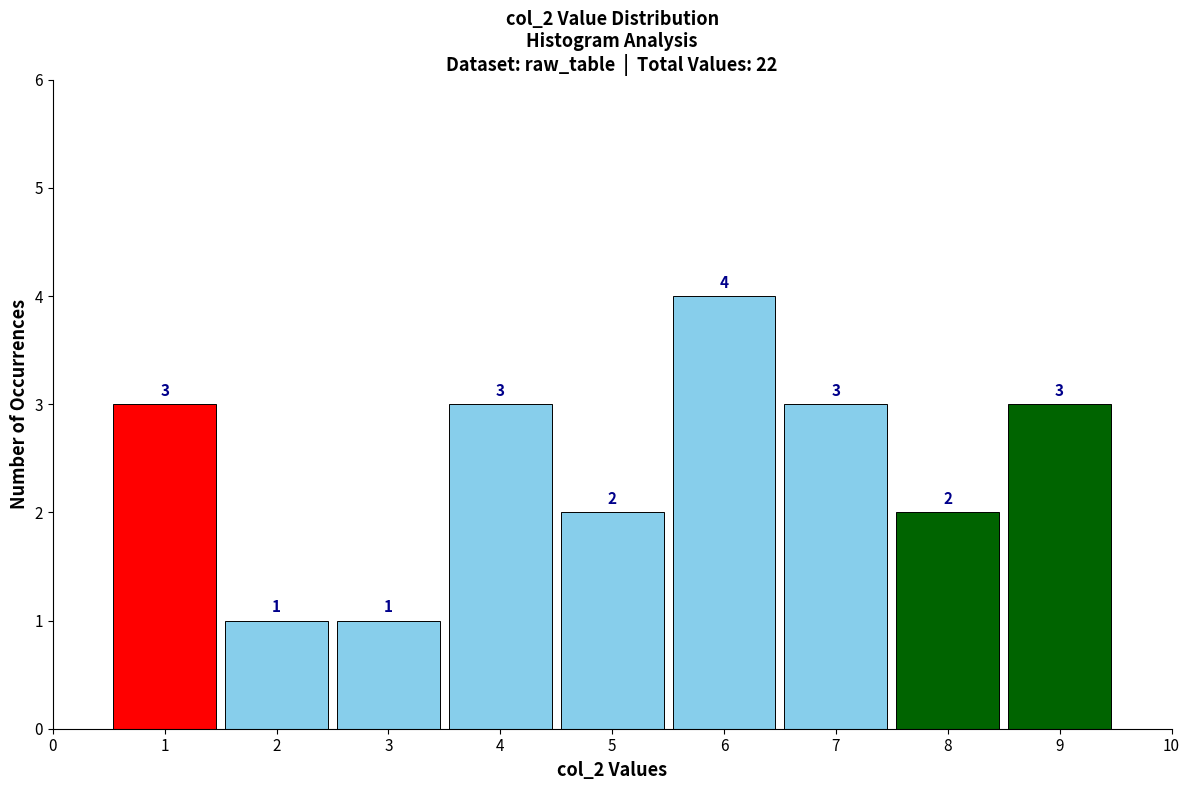

Reading left to right, transcribe this chart: for each bar, give the range it covers on the x-axis and its height.

0.5 to 1.5: 3
1.5 to 2.5: 1
2.5 to 3.5: 1
3.5 to 4.5: 3
4.5 to 5.5: 2
5.5 to 6.5: 4
6.5 to 7.5: 3
7.5 to 8.5: 2
8.5 to 9.5: 3